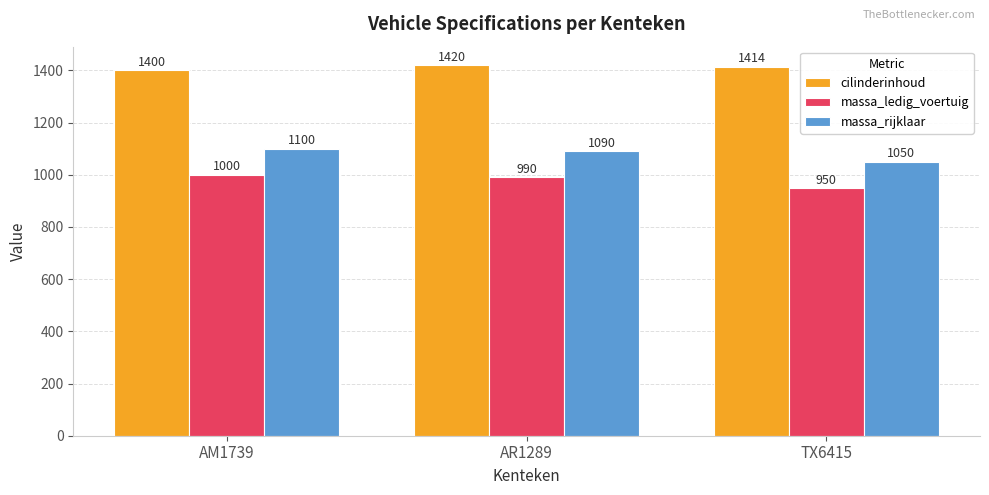

Which series changed the most between AM1739 and AR1289?

cilinderinhoud